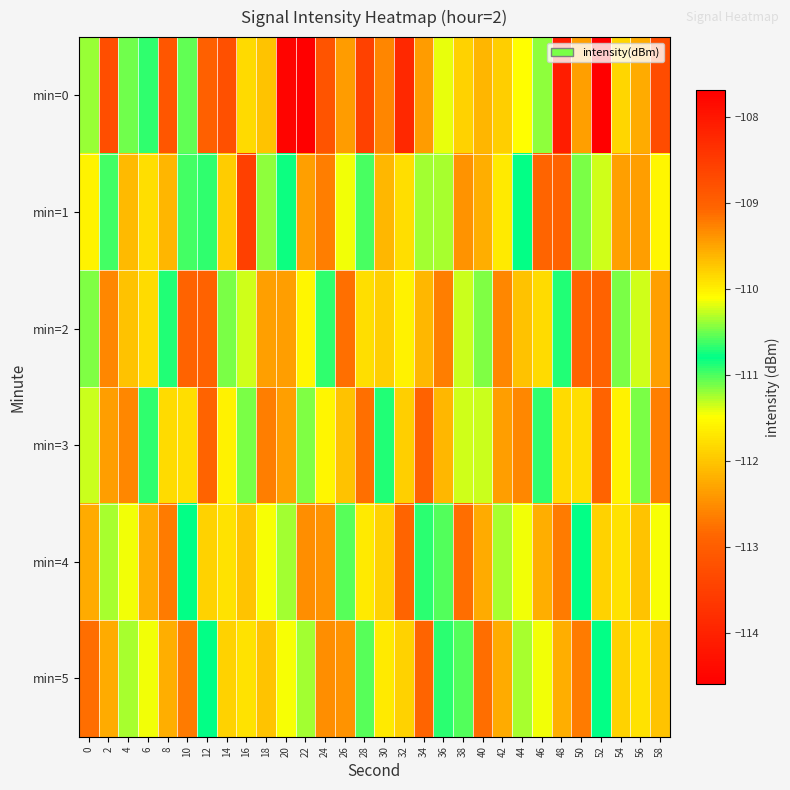

List the series in order of their peak value, highest first.

min=0, min=1, min=2, min=3, min=4, min=5